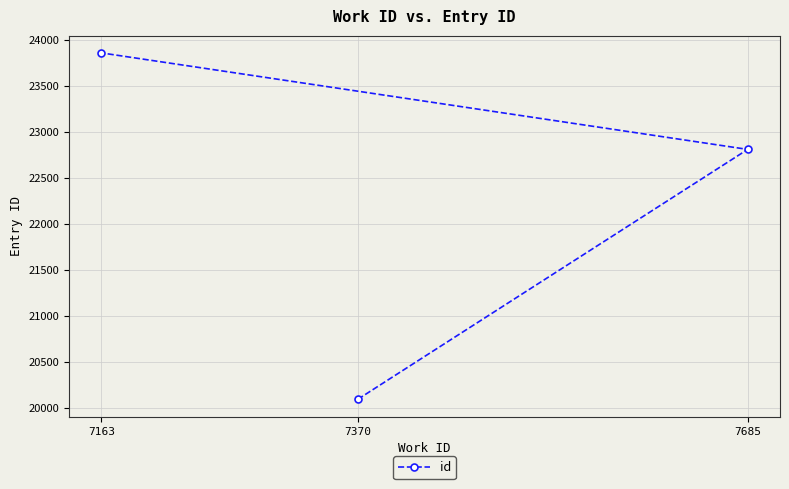

What is the difference between the maximum and minimum values?

3770